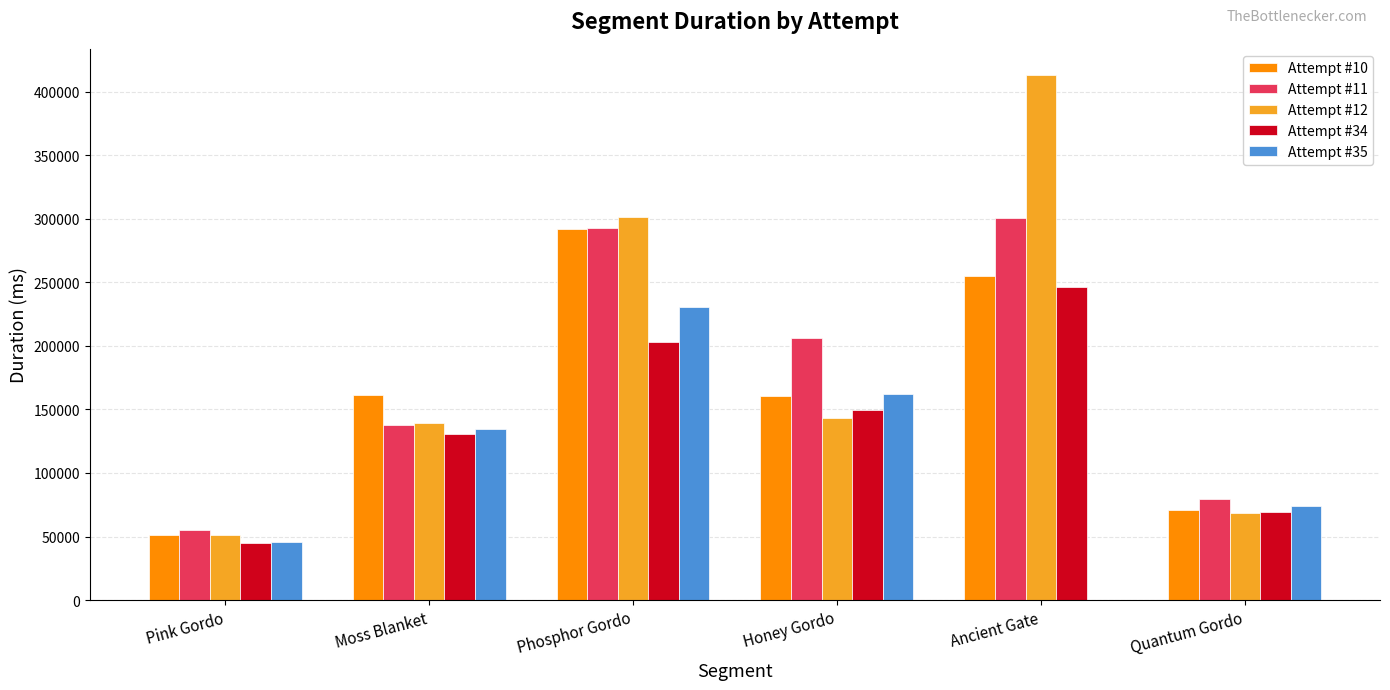

Is the value of Attempt #11 at Pink Gordo greater than the value of Attempt #34 at Moss Blanket?

No